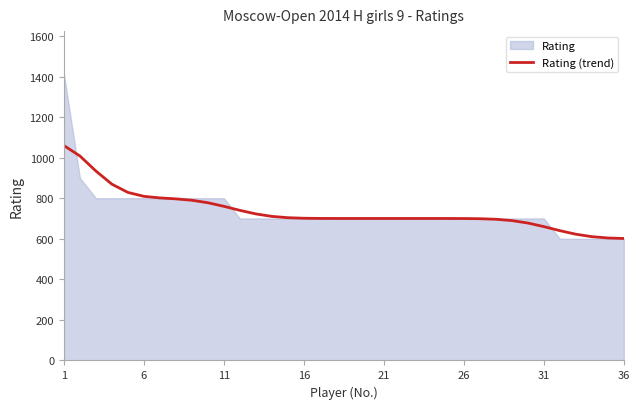

What is the sum of all values?

26512.0